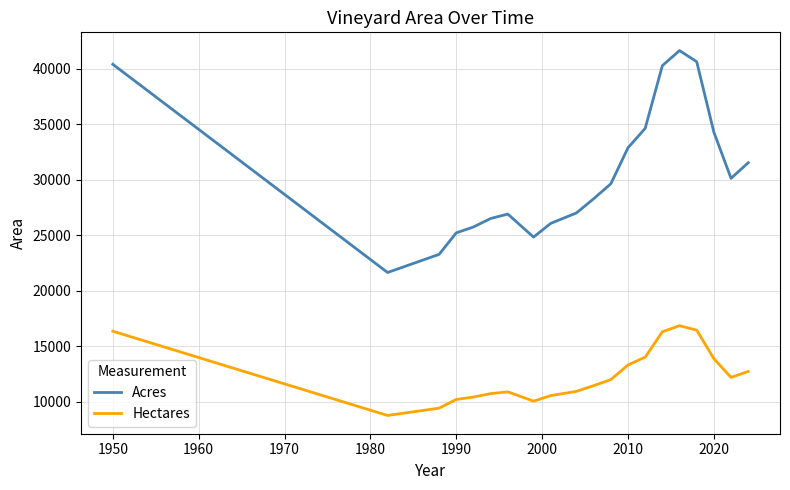

What is the difference between the maximum and minimum values in the Acres series?

20005.2